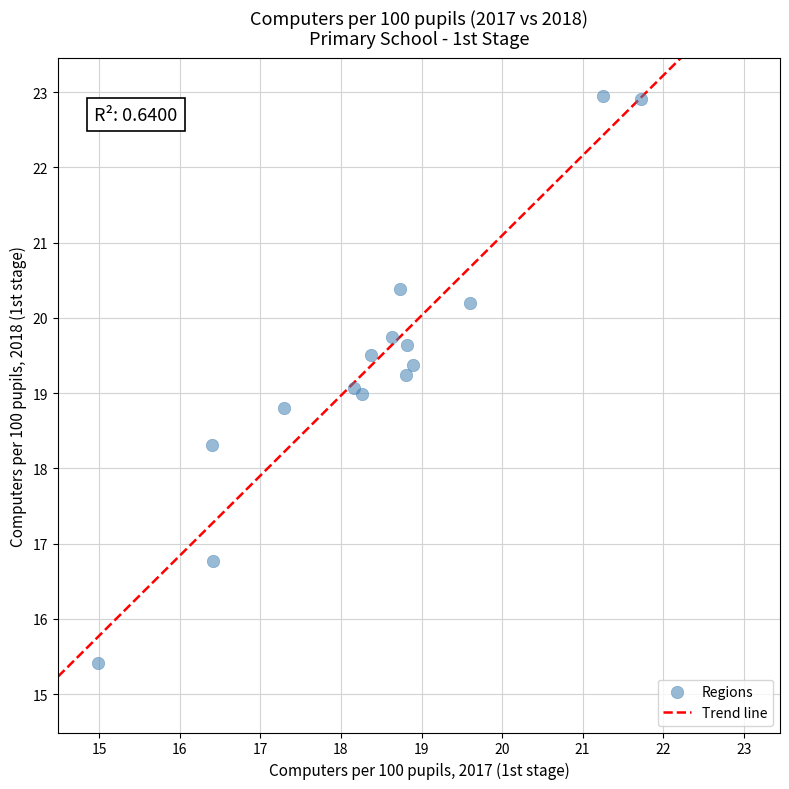

What is the range of Y values (max minus min)?

7.5